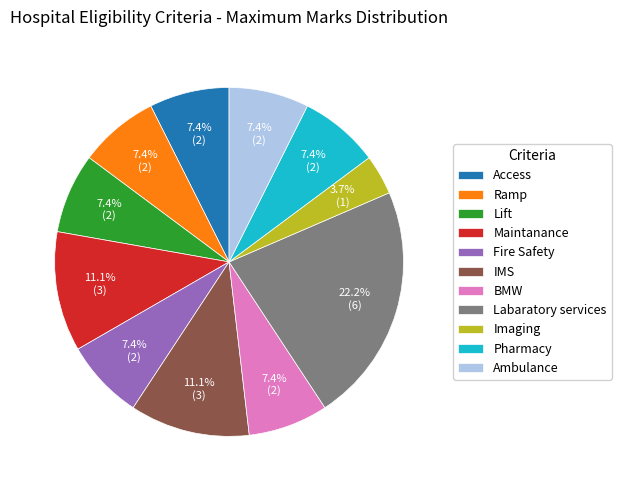

To the nearest percent, what is the average slice percentage?

9%